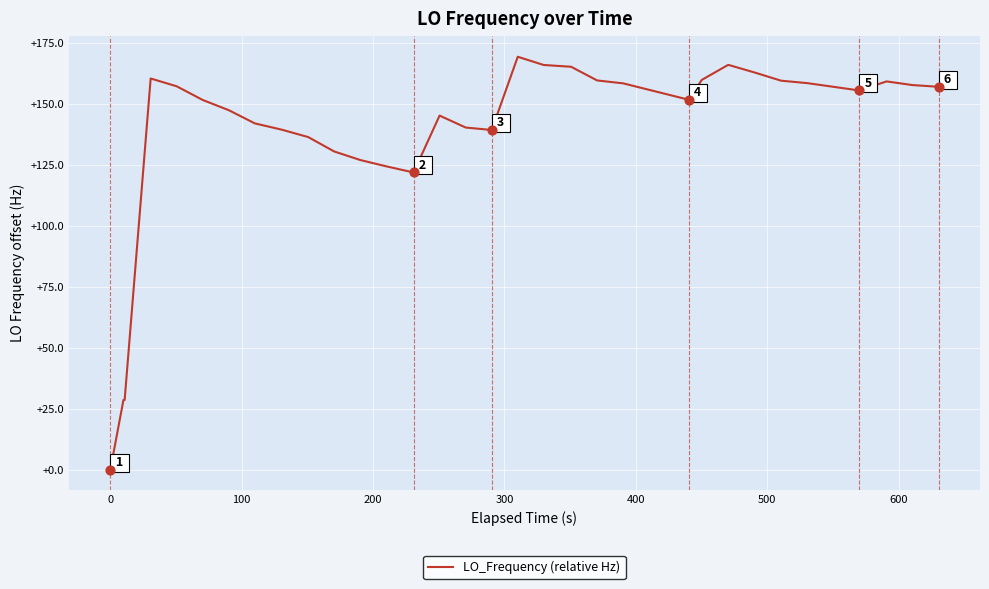

What is the greatest value displayed?

169.2